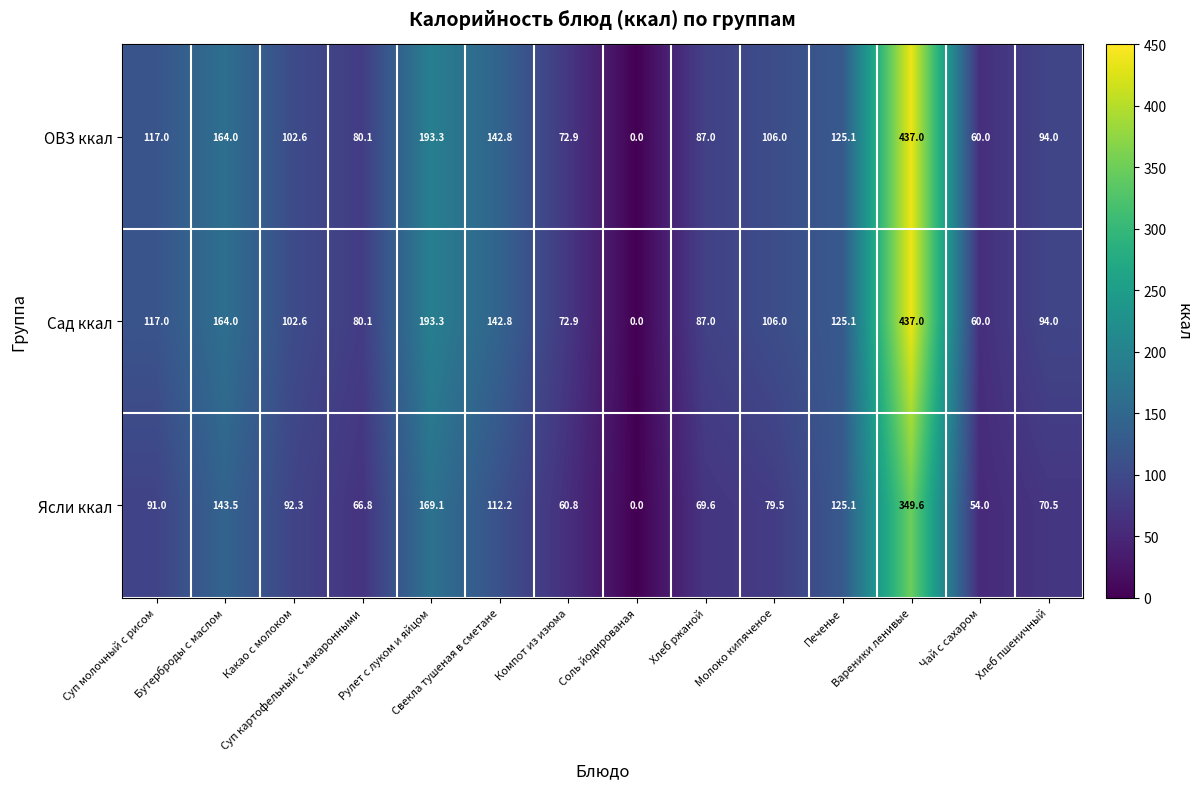

Is it true that Сад ккал equals 80.1 at Суп картофельный с макаронными?

True